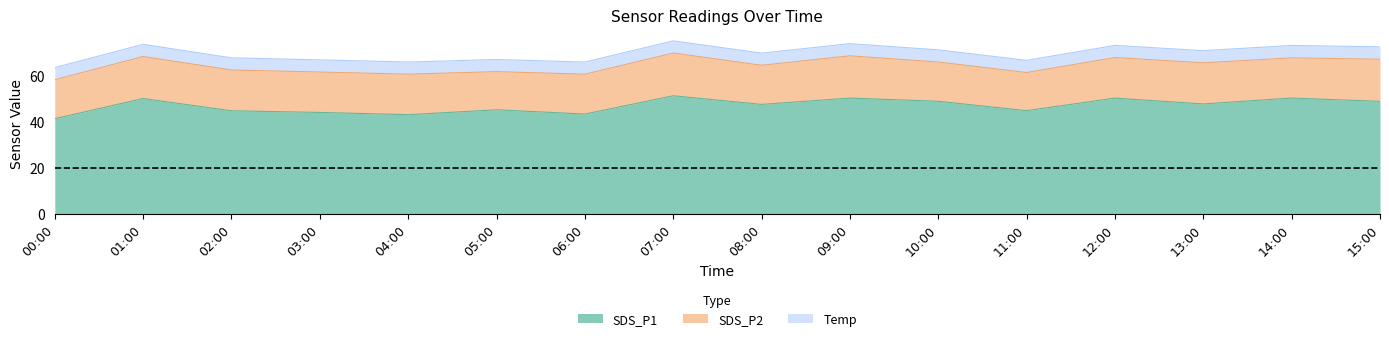

List the series in order of their peak value, lowest first.

Temp, SDS_P2, SDS_P1